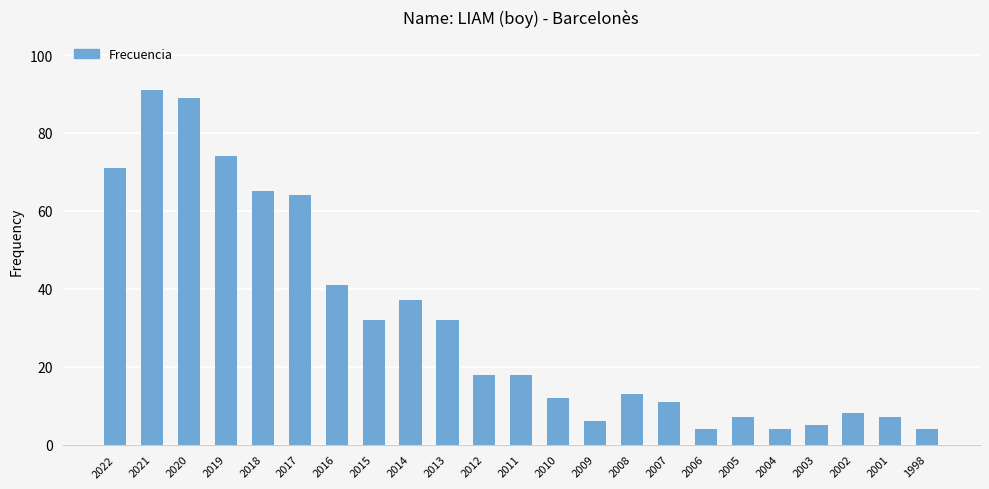

Are the bars horizontal?

No